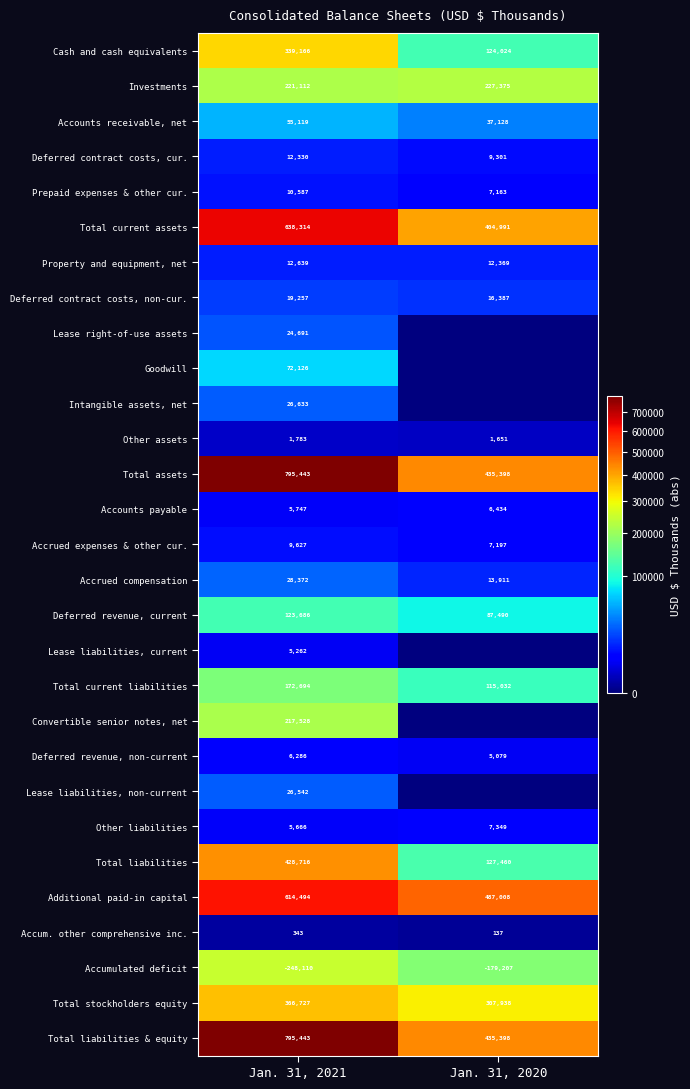

What is the difference between the maximum and minimum values in the Deferred revenue, current series?

36196